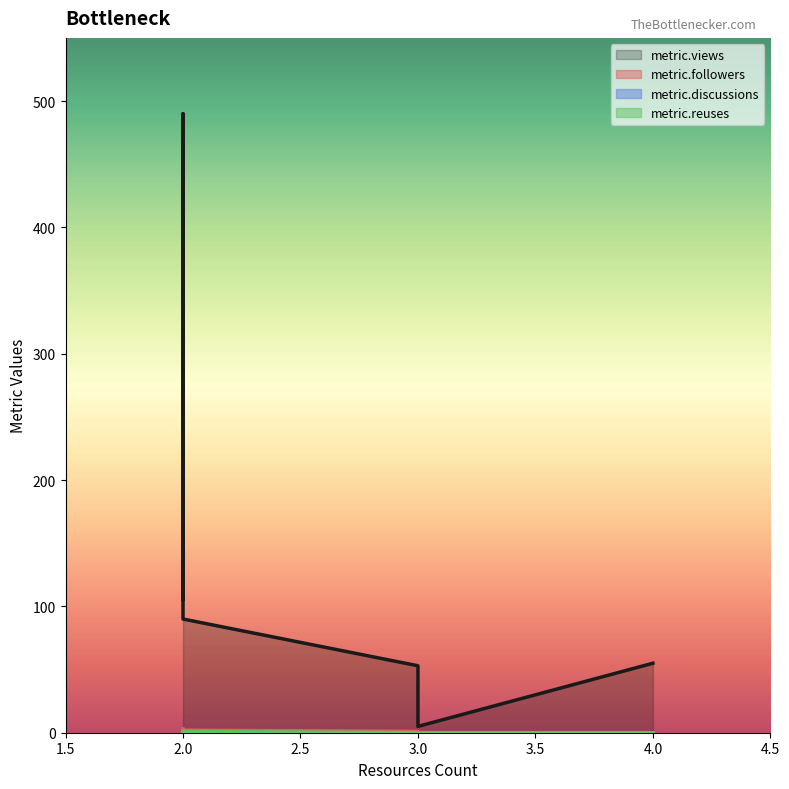

How many data points in metric.followers are less than 1?

3